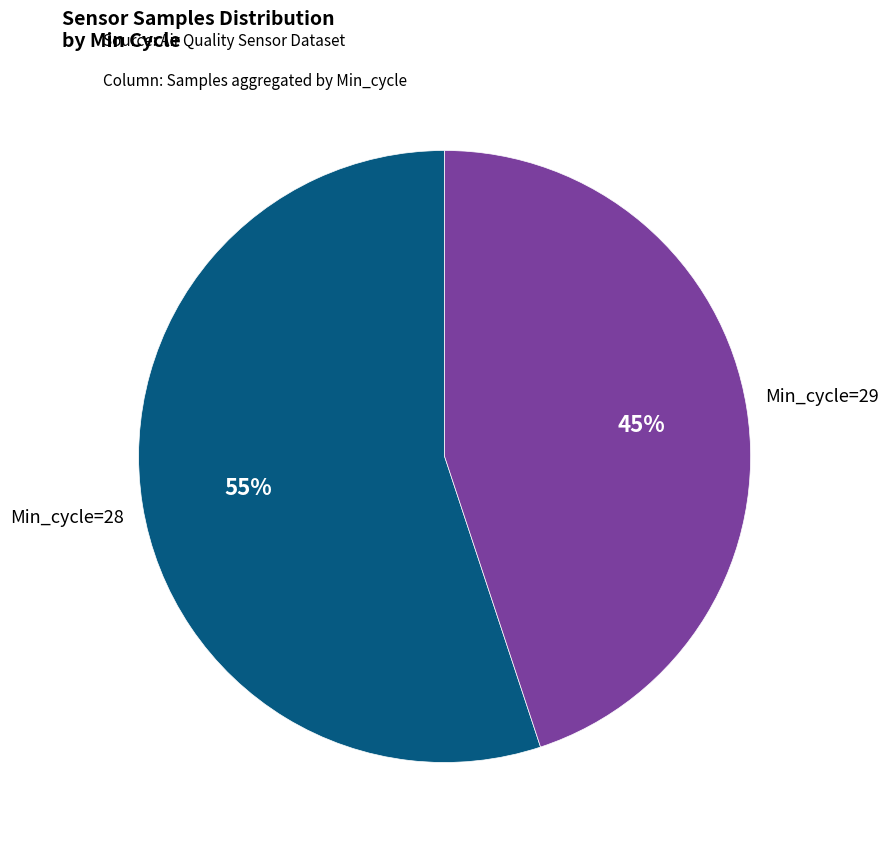

Do Min_cycle=28 and Min_cycle=29 together represent more than half of the pie?

Yes